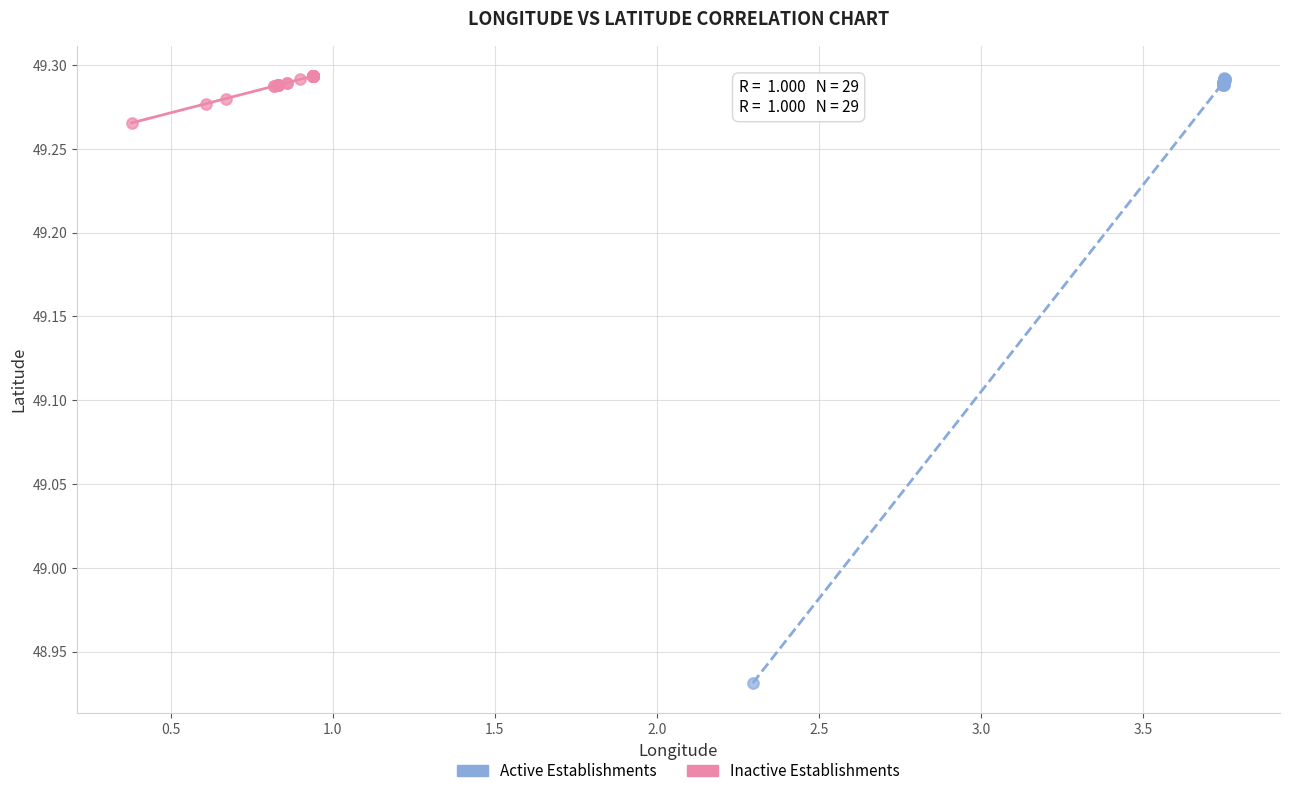

Which series has the widest spread of Y values?

Active Establishments